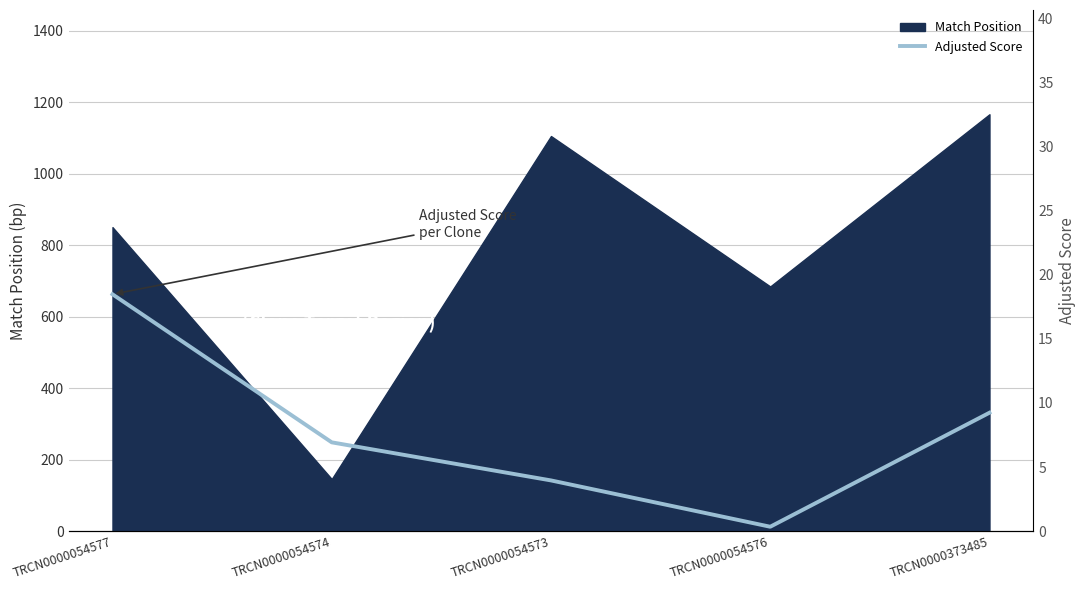

True or false: the data has more than 2 interior local peaks.

False